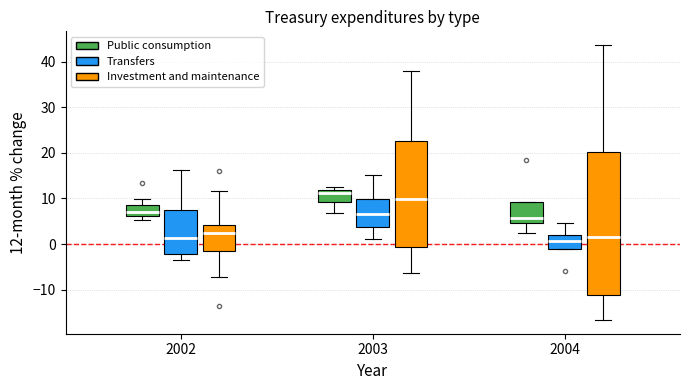

Which box is the tallest, from its lower edge to its upper edge?

2004 (Investment and maintenance)